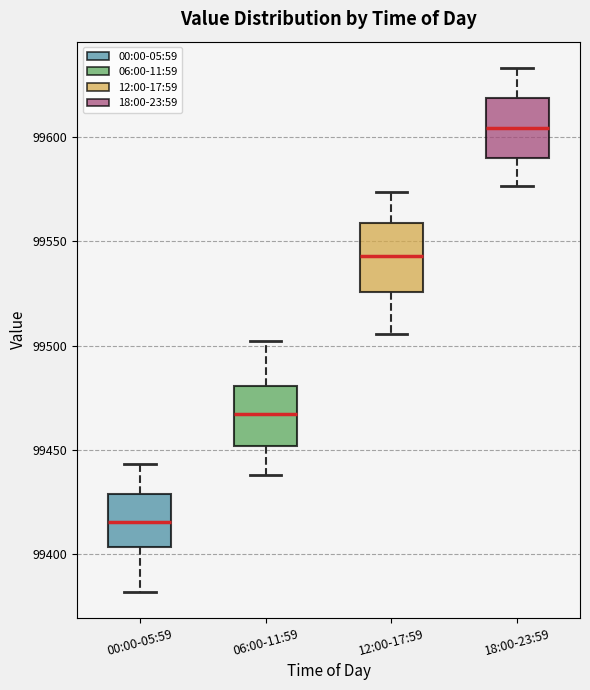

Which box has the lowest median line?

00:00-05:59